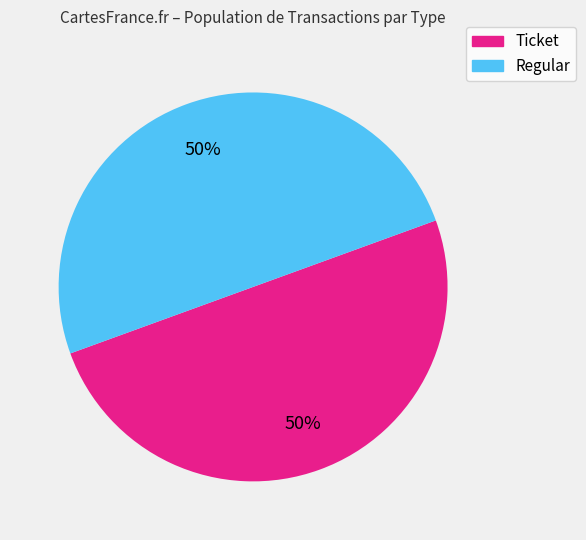

To the nearest percent, what is the average slice percentage?

50%